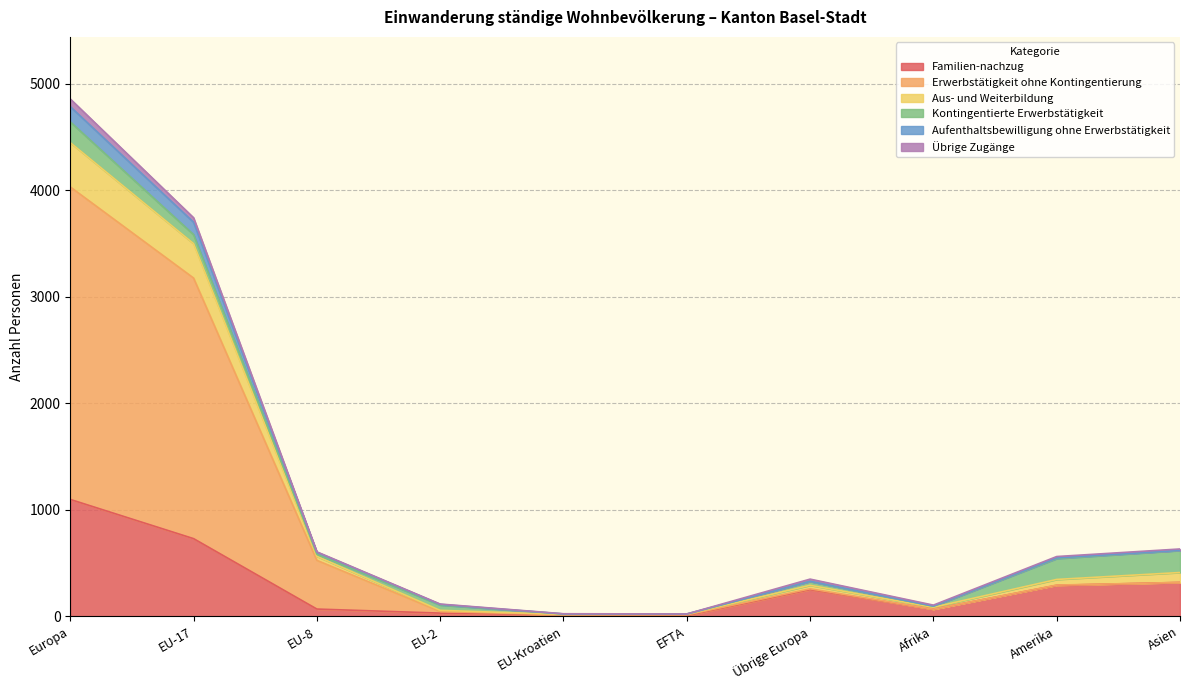

What is the spread (max minus min) of values at Amerika?

251